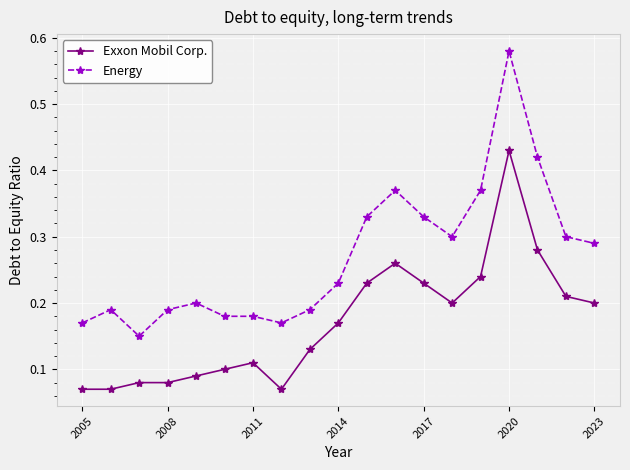

True or false: Energy and Exxon Mobil Corp. cross at least once.

False